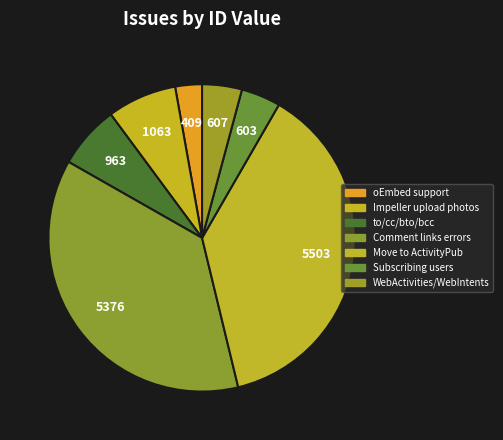

What is the smallest slice in the pie chart?

oEmbed support